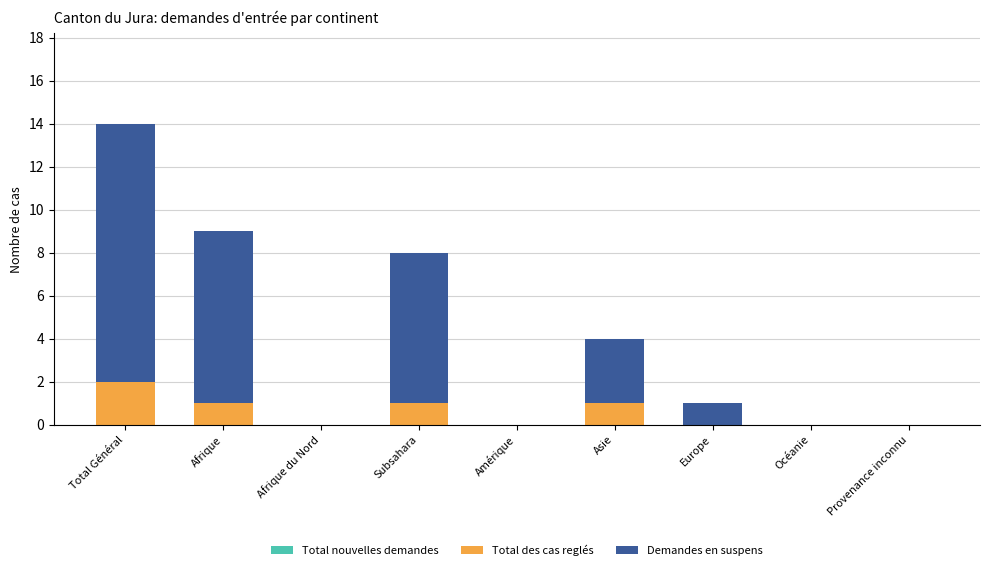

What is the sum of the Total des cas reglés values at Total Général and Asie?

3